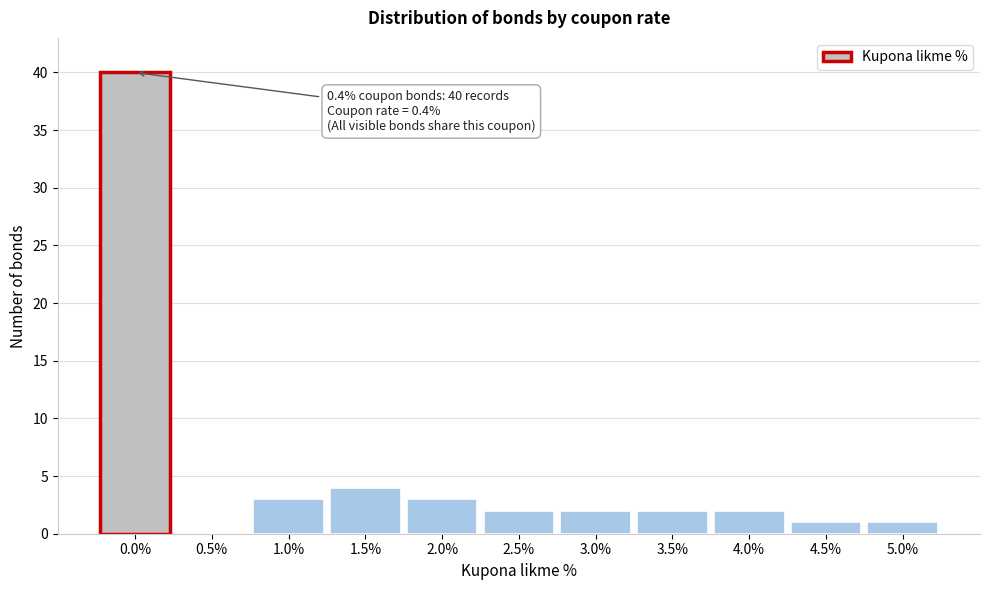

Reading left to right, what are all the values shown in this chart?

0.0%=40	0.5%=0	1.0%=3	1.5%=4	2.0%=3	2.5%=2	3.0%=2	3.5%=2	4.0%=2	4.5%=1	5.0%=1